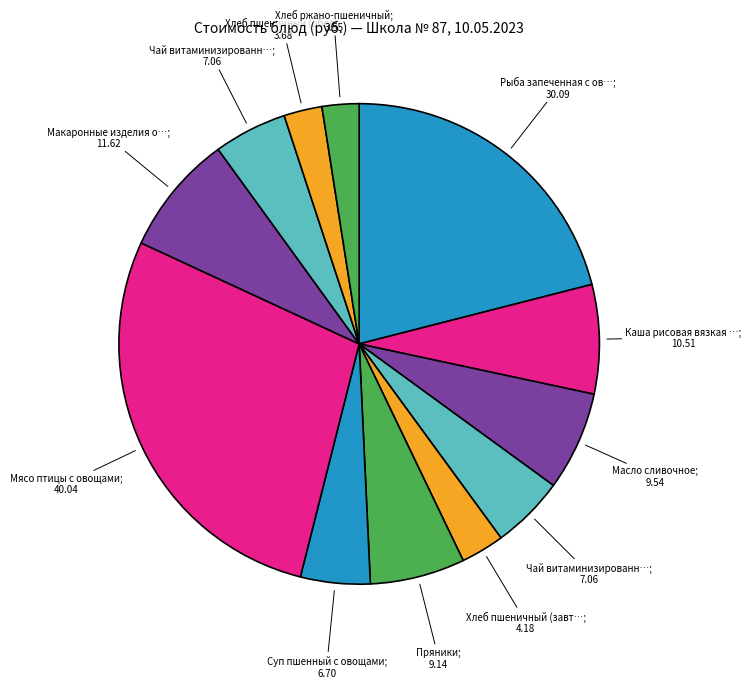

Count the number of slices in the pie.

12